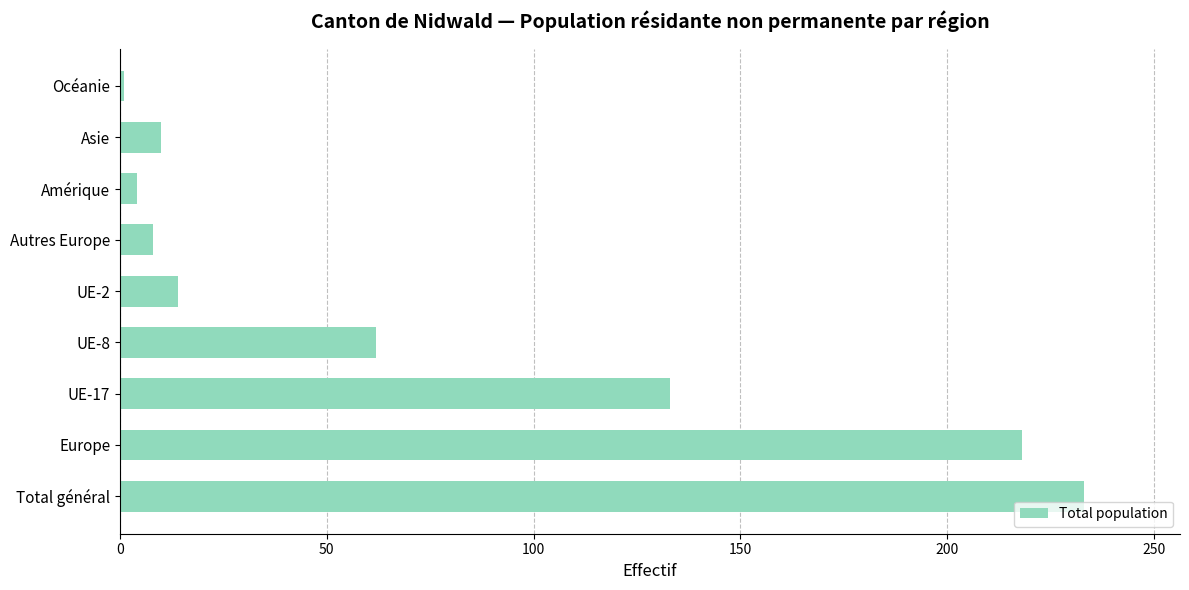

The value at Asie is 10. True or false?

True